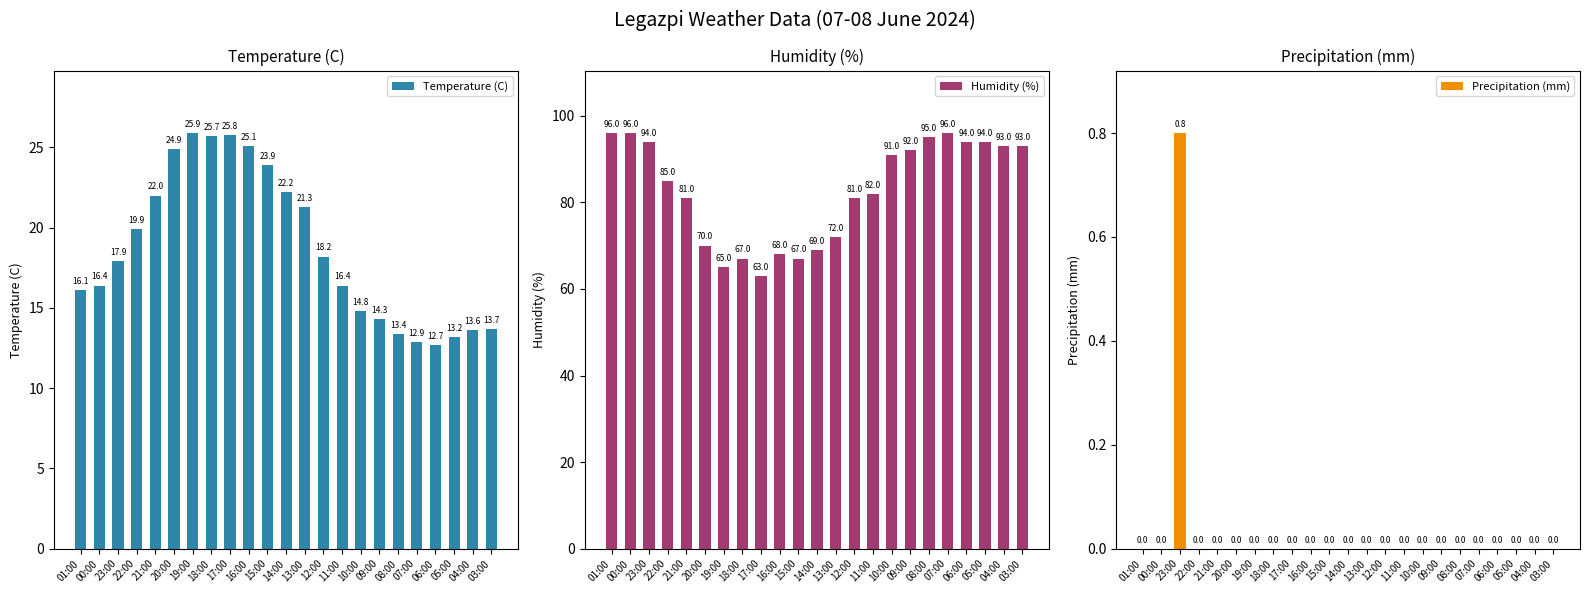

What is the difference between the Humidity (%) values at 04:00 and 15:00?

26